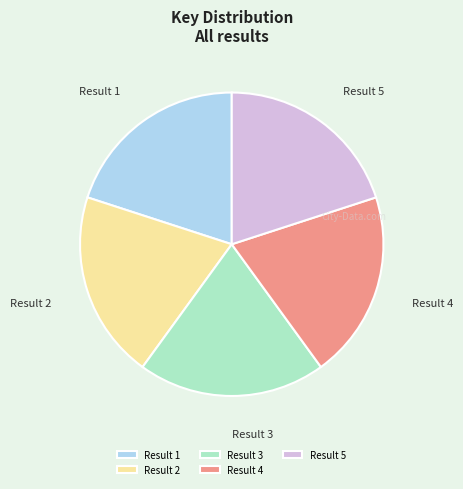

What is the ratio of the value at Result 2 to the value at Result 1?

1.0